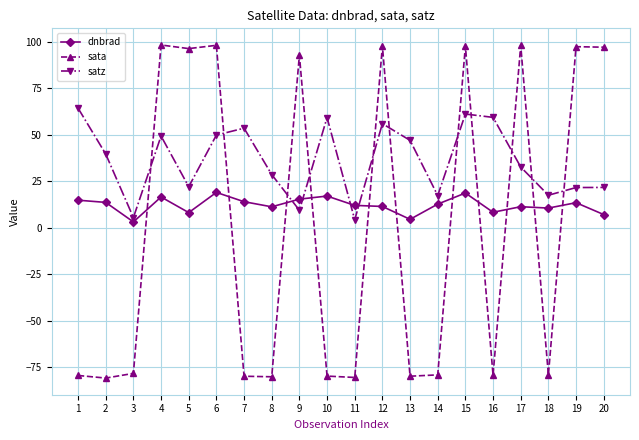

What is the smallest value displayed?

-81.0